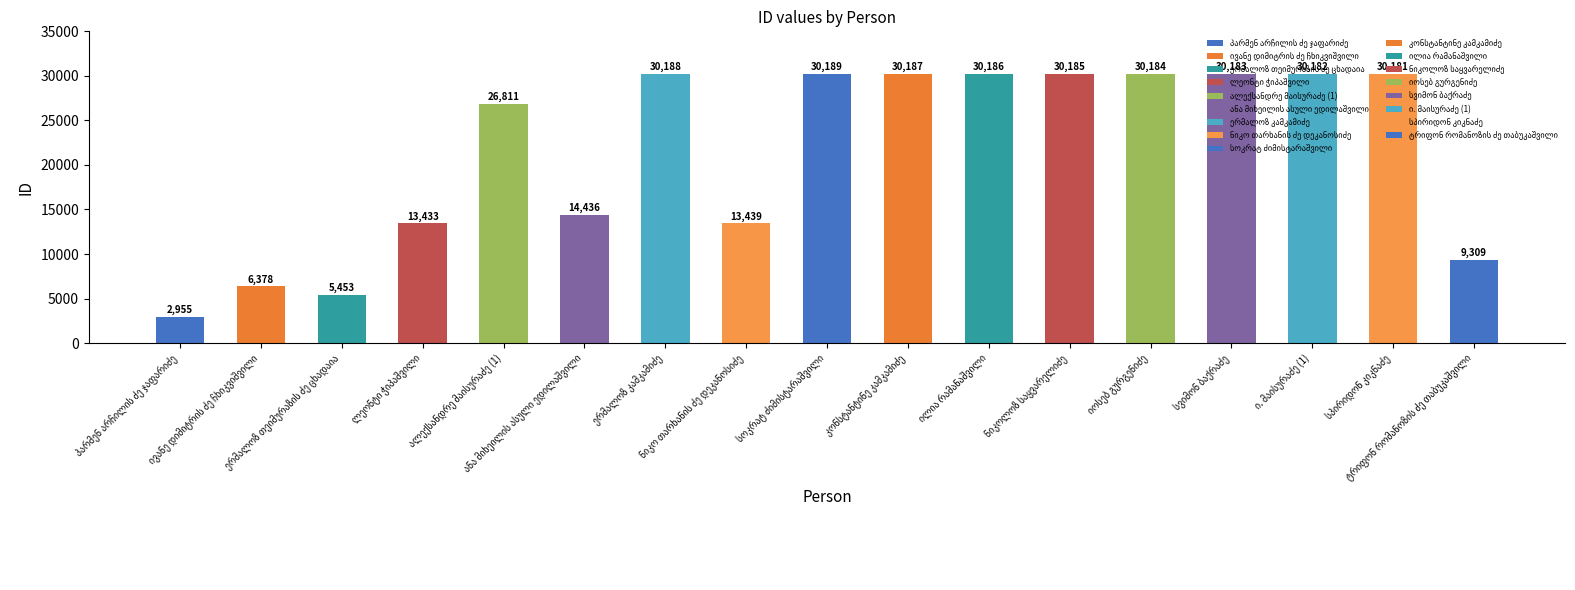

At which category does the chart reach its peak across all series?

სოკრატ ძიმისტარაშვილი